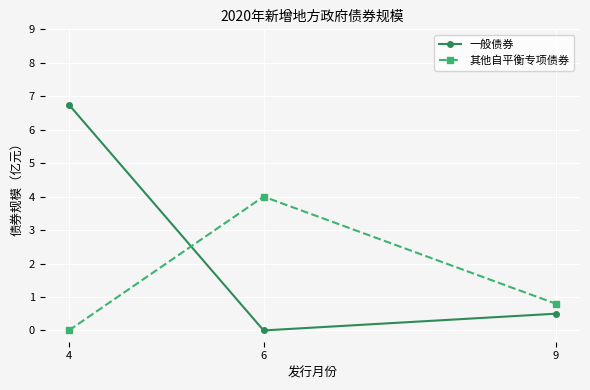

What is the maximum value shown in the chart?

6.8